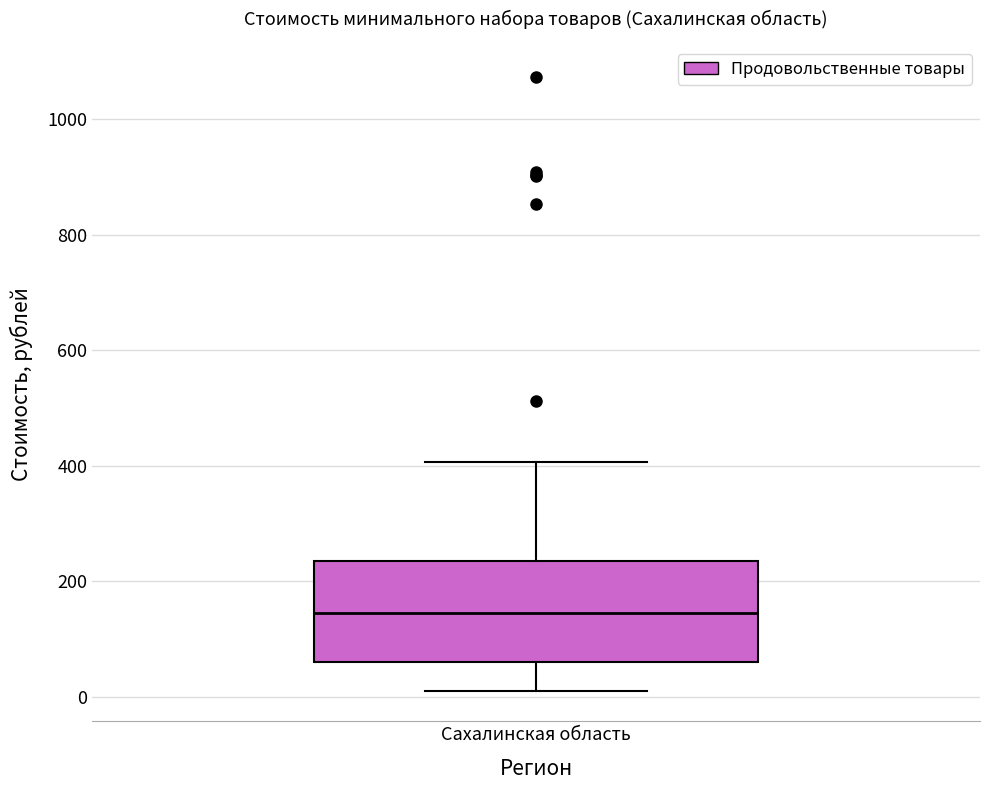

Where is the upper edge of the box for Сахалинская область on the y-axis? The values are not printed on the chart, so give them approximately, as read against the axis.

240